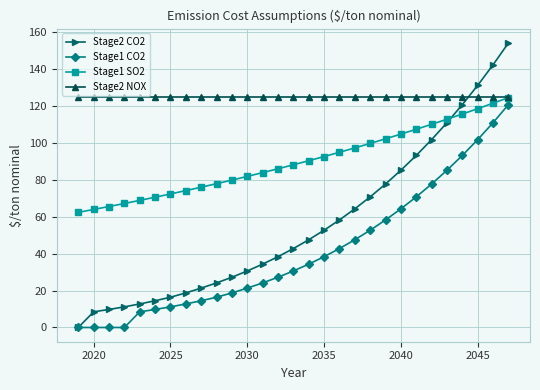

What is the maximum value for Stage1 CO2?

120.9